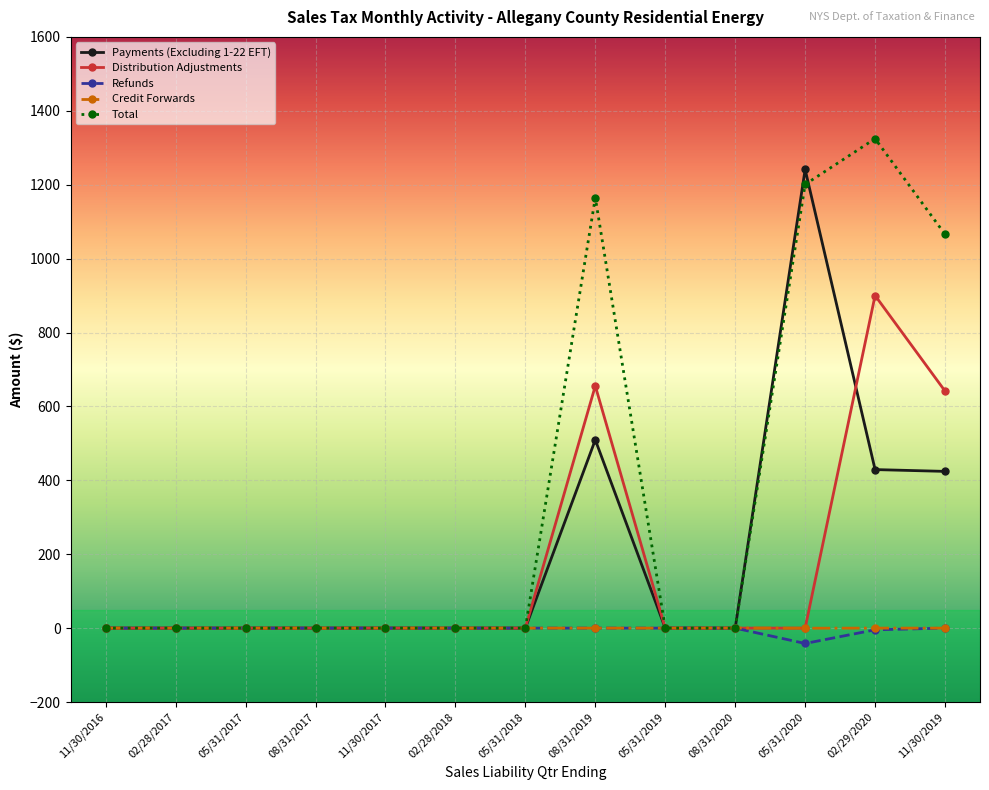

What is the label of the 12th point from the left?

02/29/2020